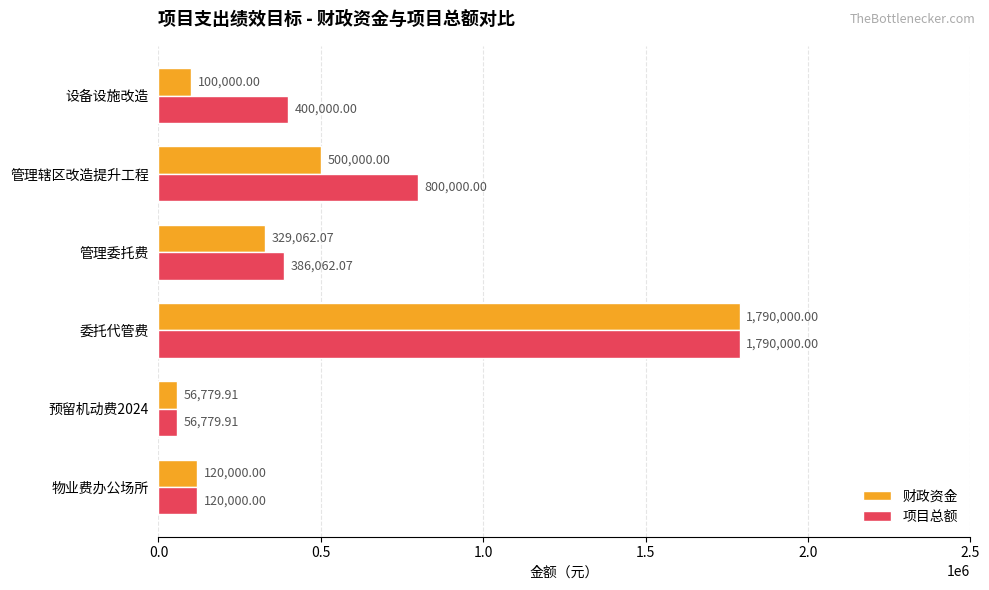

What is the difference between the maximum and minimum values in the 财政资金 series?

1733220.1